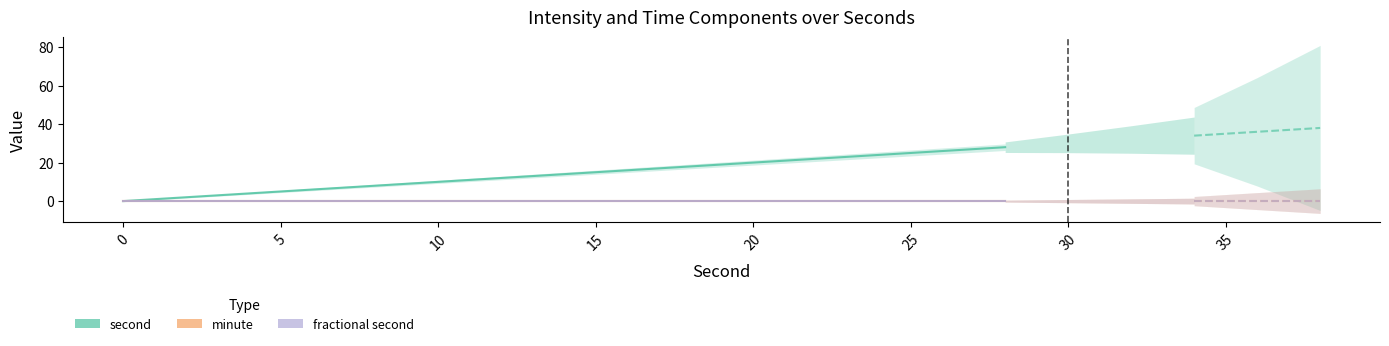

What are all the series names shown in the legend?

second, minute, fractional second